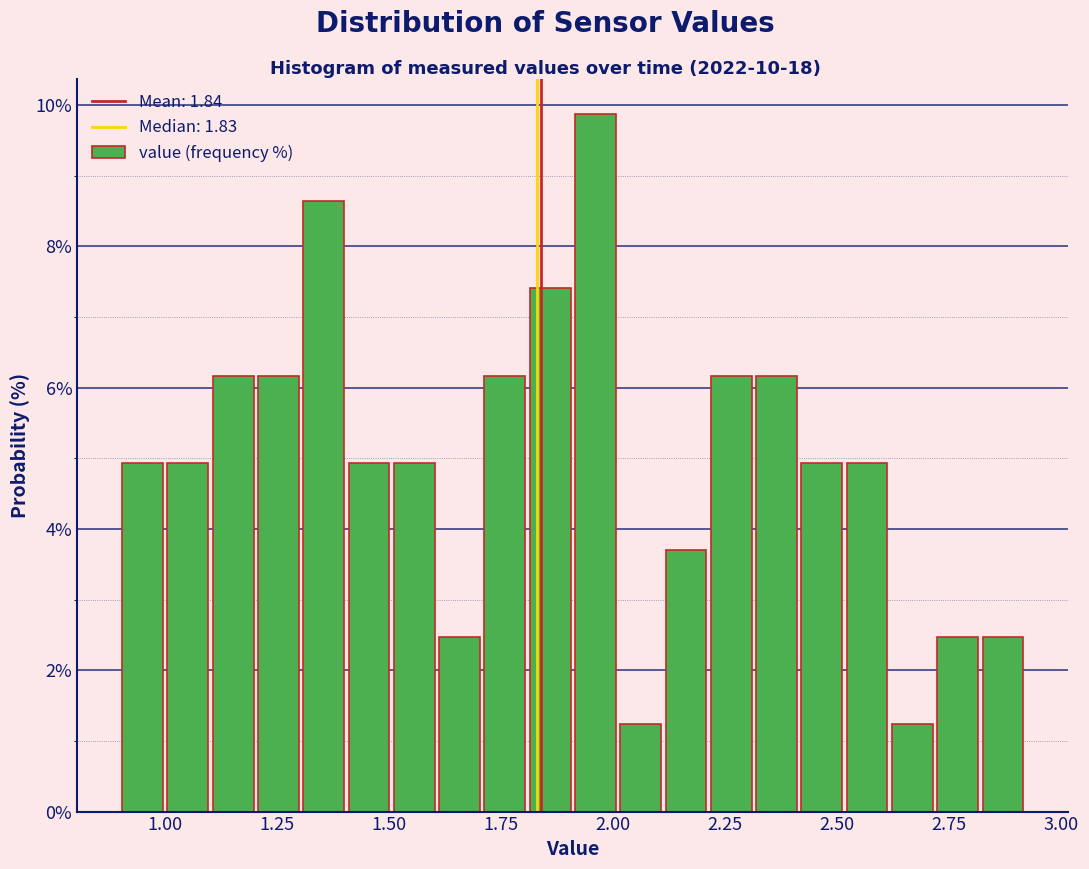

Around what value on the x-axis is the tallest bar? Give the approximate position of its centre, as read against the axis.

1.95